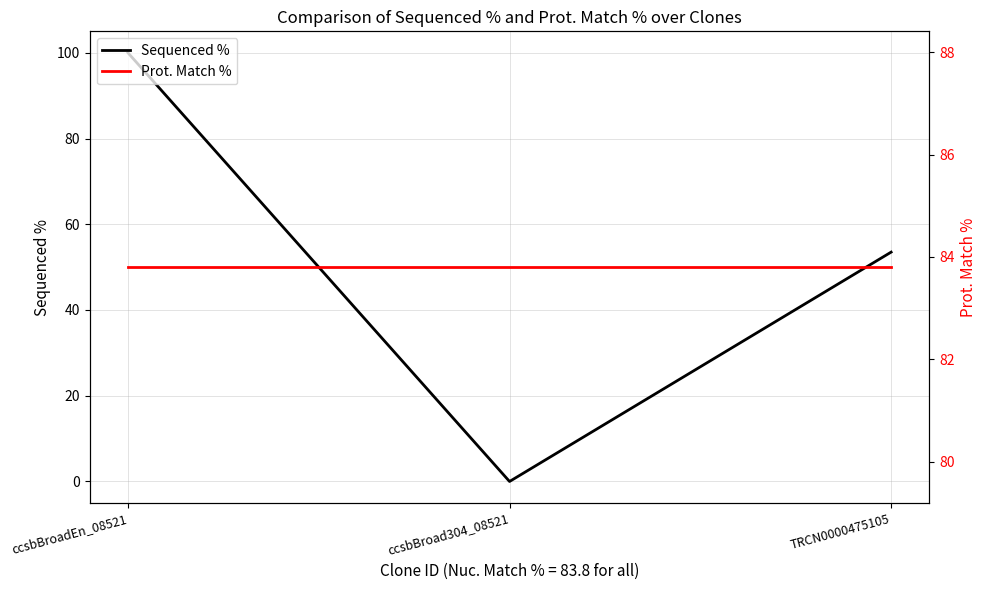

What is the label of the 3rd point from the left?

TRCN0000475105